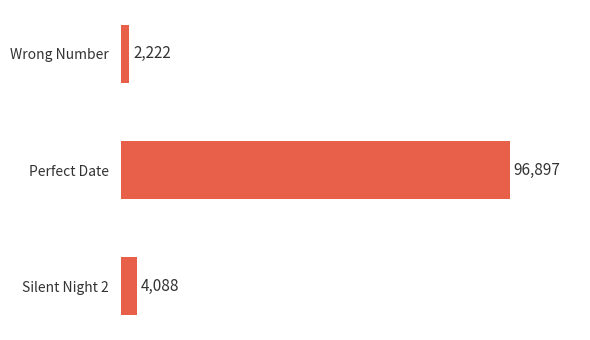

What is the label of the 1st bar from the top?

Wrong Number